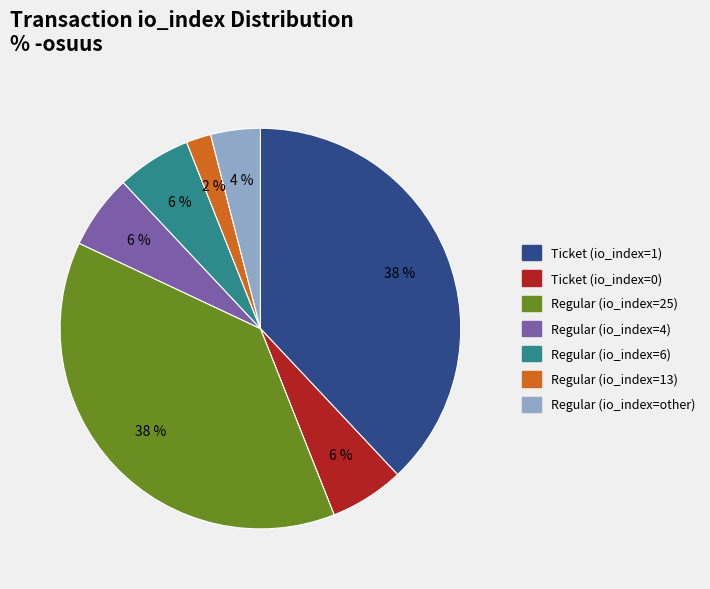

Combined, do Regular (io_index=other) and Regular (io_index=13) account for over 50%?

No